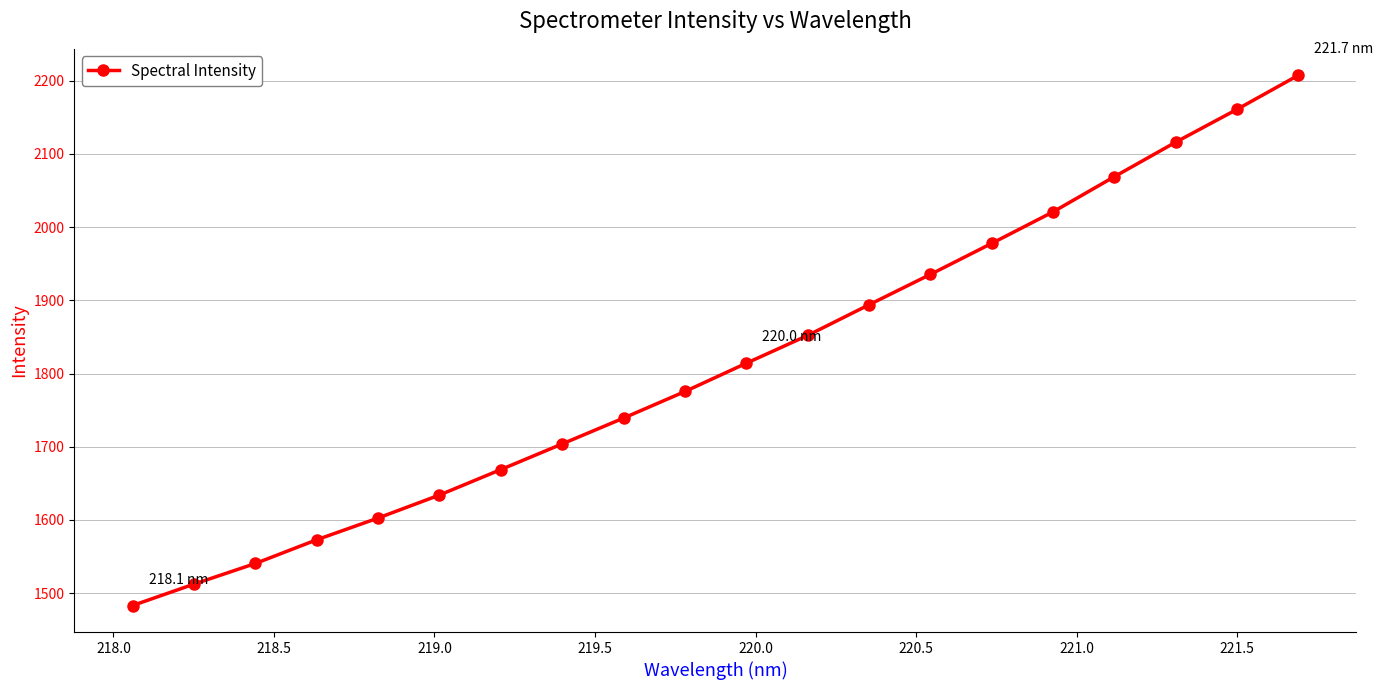

What is the minimum value shown in the chart?

1482.9